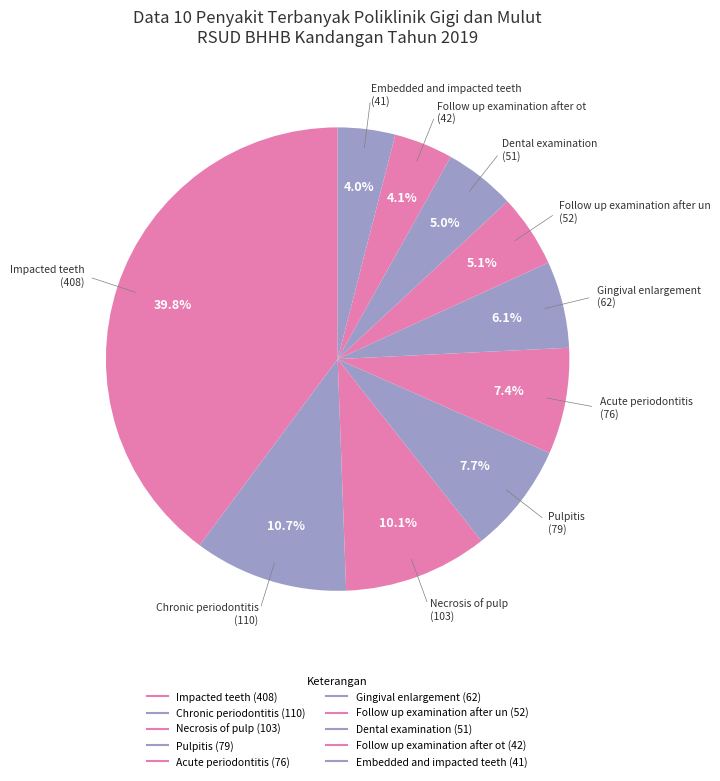

How many segments does this pie chart have?

10